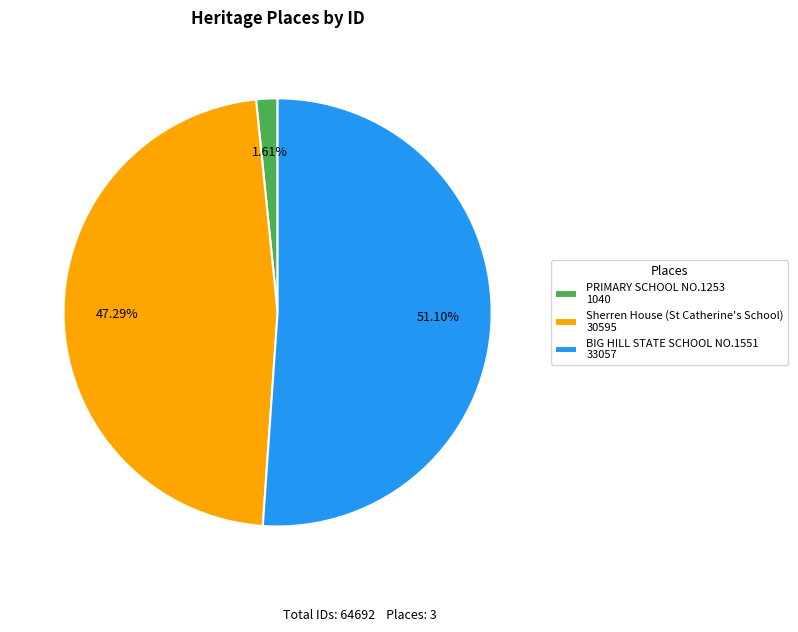

To the nearest percent, what portion does Sherren House (St Catherine's School) represent?

47%